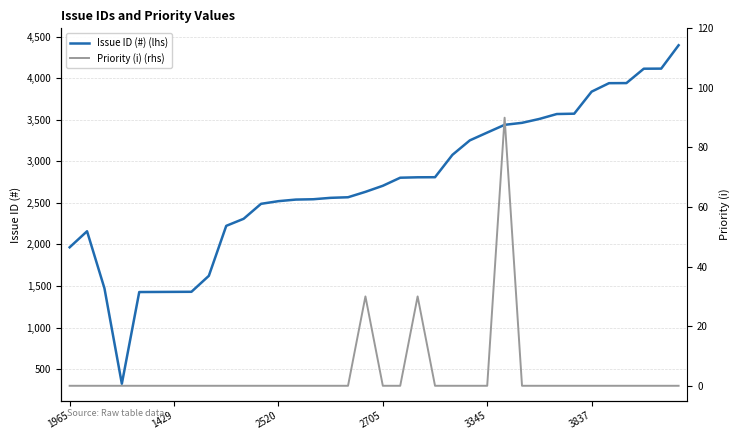

True or false: Priority (i) (rhs) has a value of 148 at 25.

False